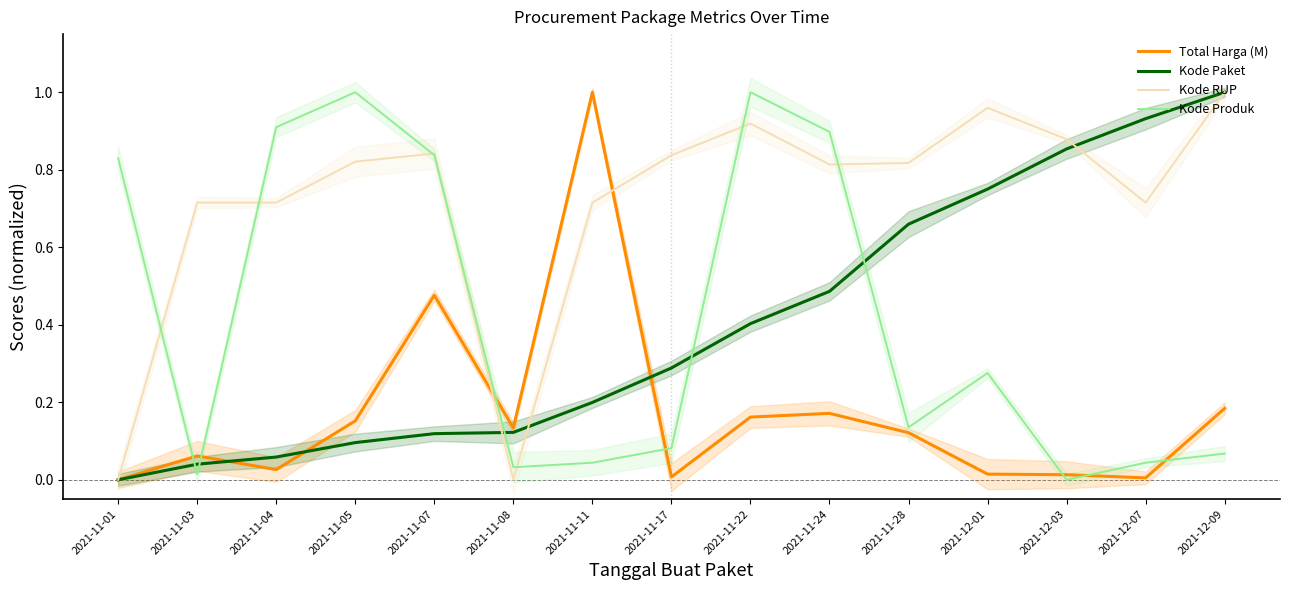

What are all the series names shown in the legend?

Total Harga (M), Kode Paket, Kode RUP, Kode Produk